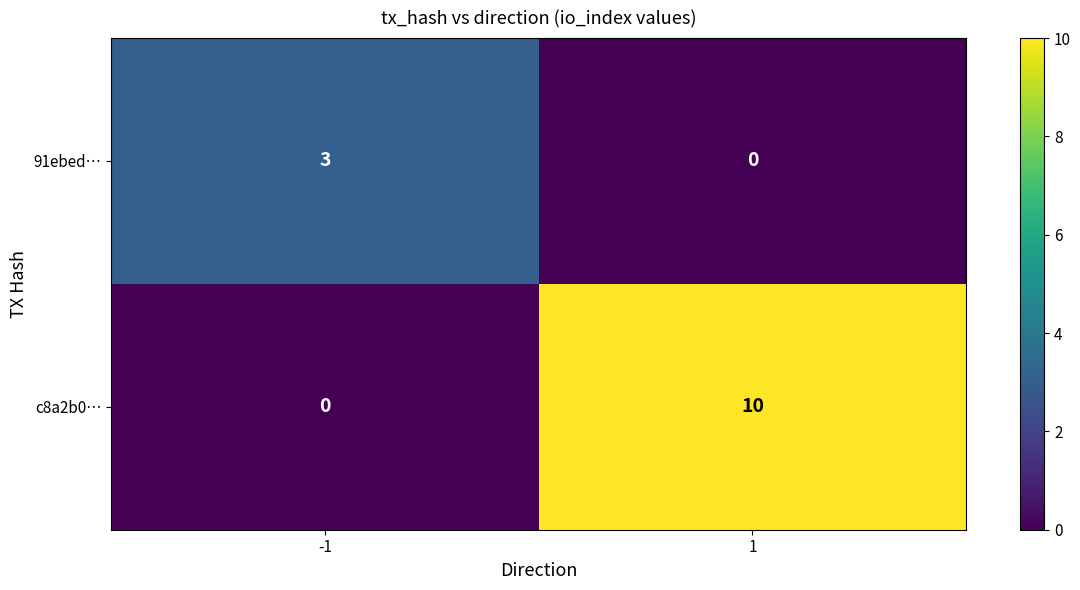

What is the sum of the c8a2b0… values at 1 and -1?

10